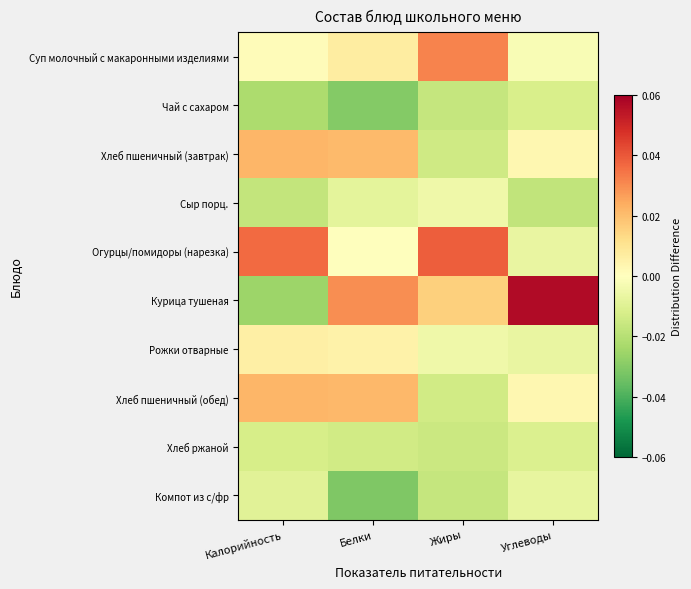

What is the maximum value shown in the chart?

0.1